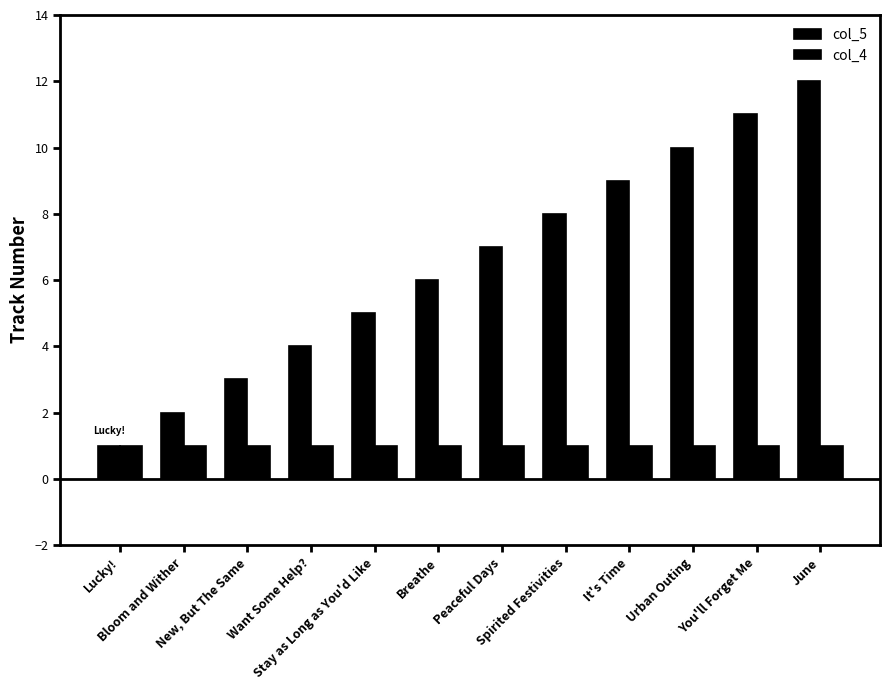

How many bars are there in total?

24